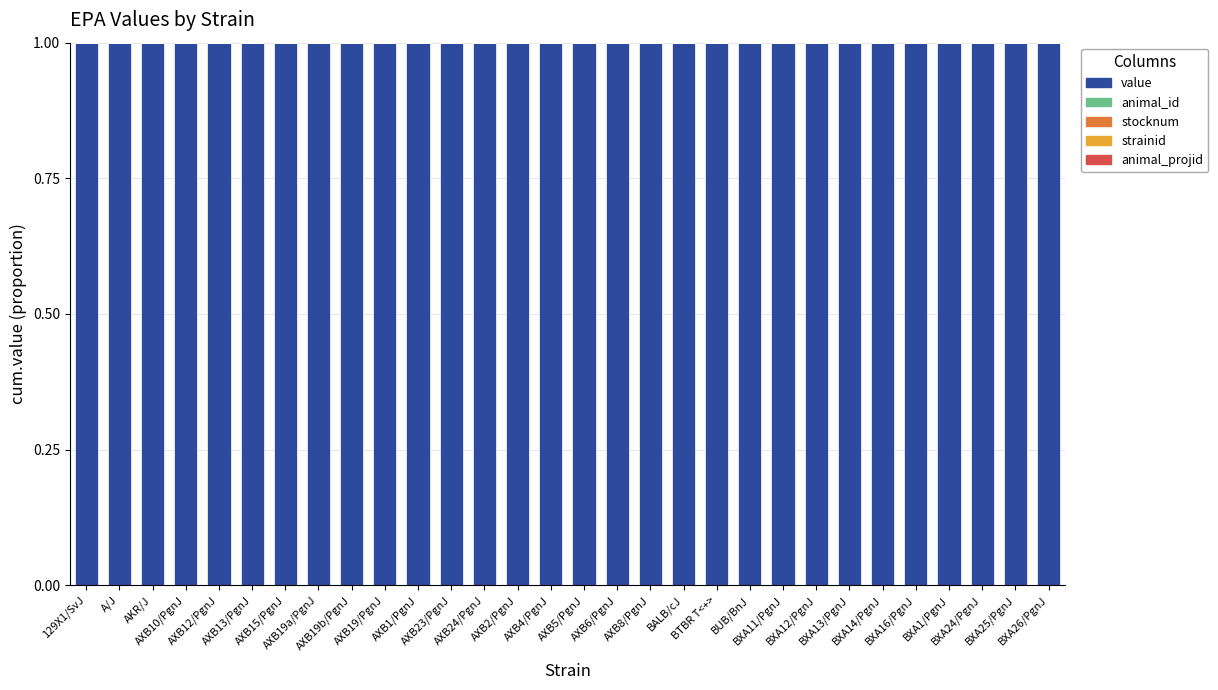

What is the sum of all value values?

30.0